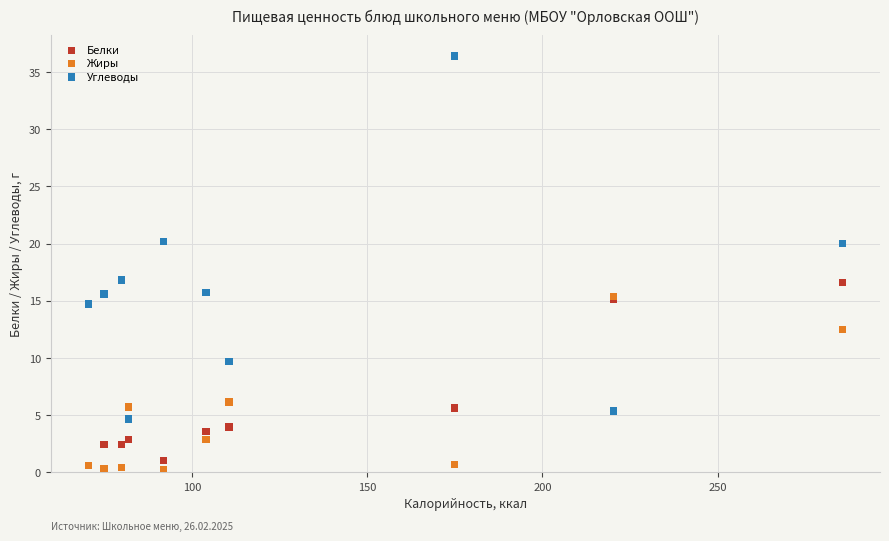

Which series contains the lowest Y value?

Жиры